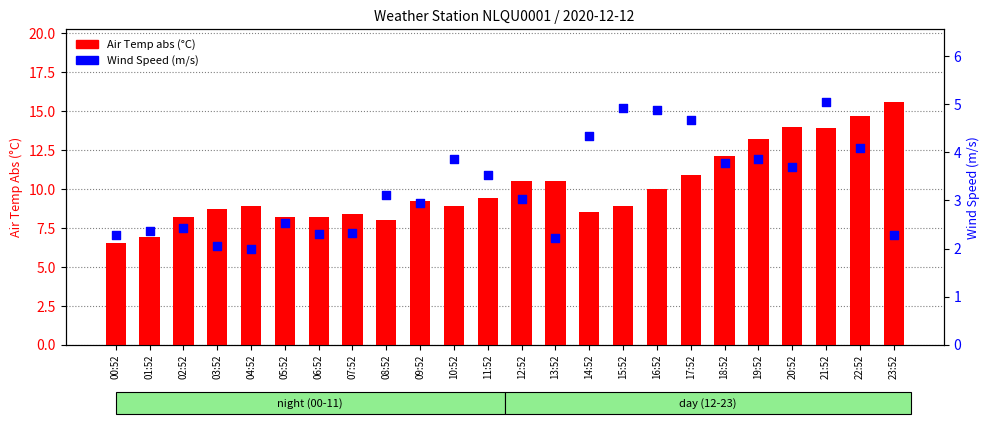

What is the total value across all series at 09:52?

12.1